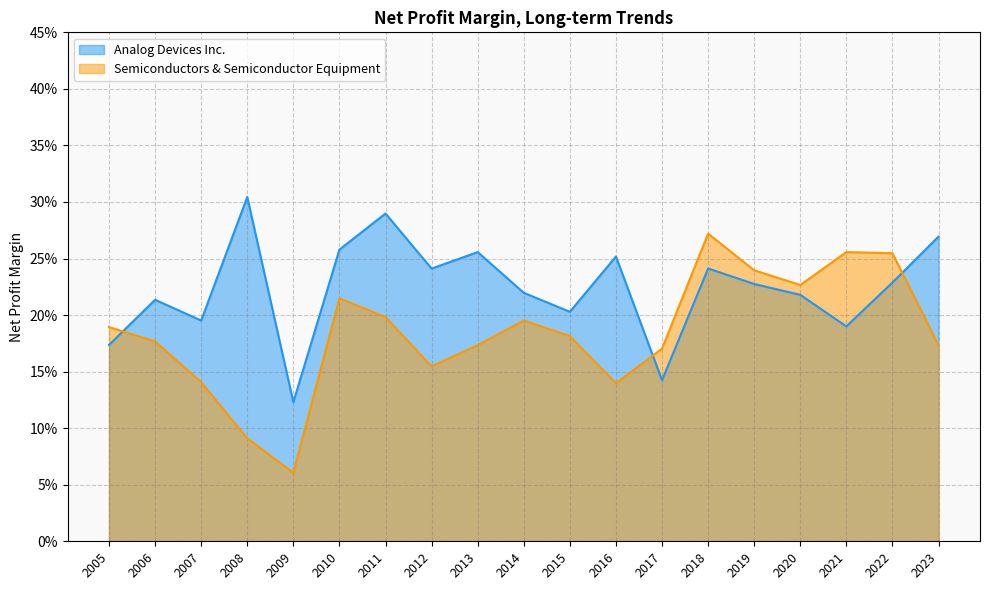

In Semiconductors & Semiconductor Equipment, how many points are lower than both neighbors (excluding endpoints)?

4